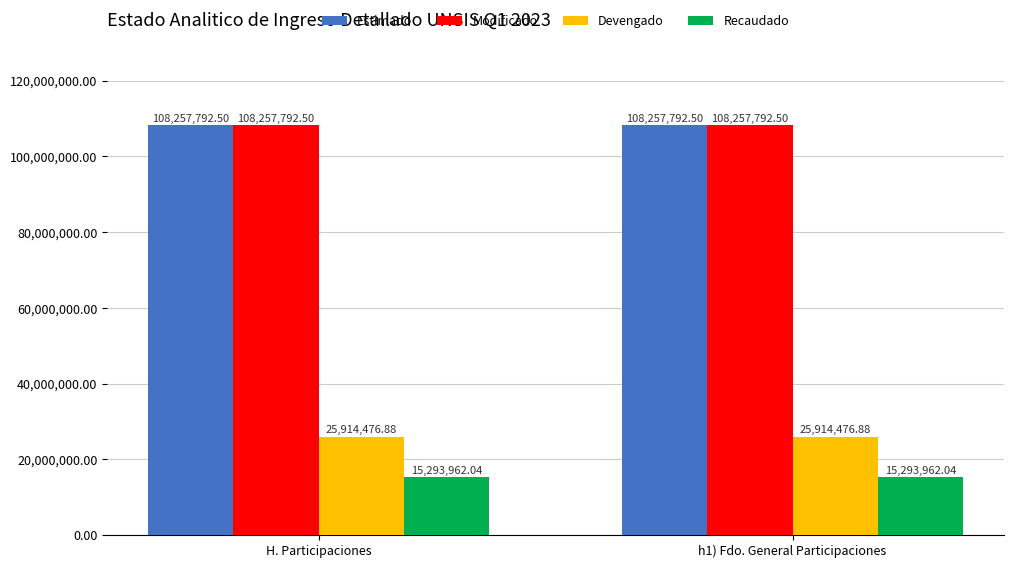

What is the sum of the Recaudado values at H. Participaciones and h1) Fdo. General Participaciones?

30587924.1